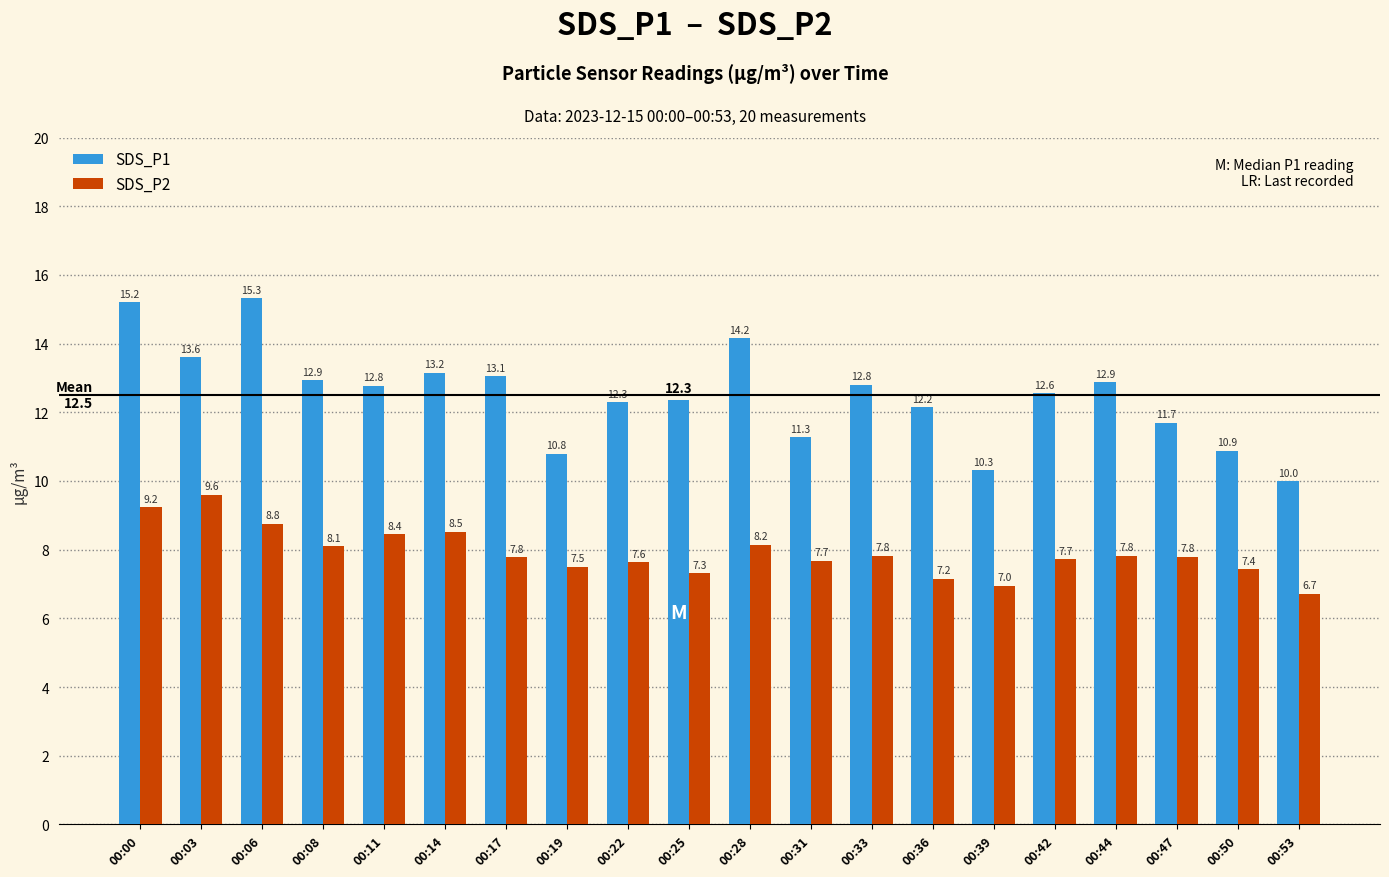

How many data points in SDS_P1 are less than 12?

6